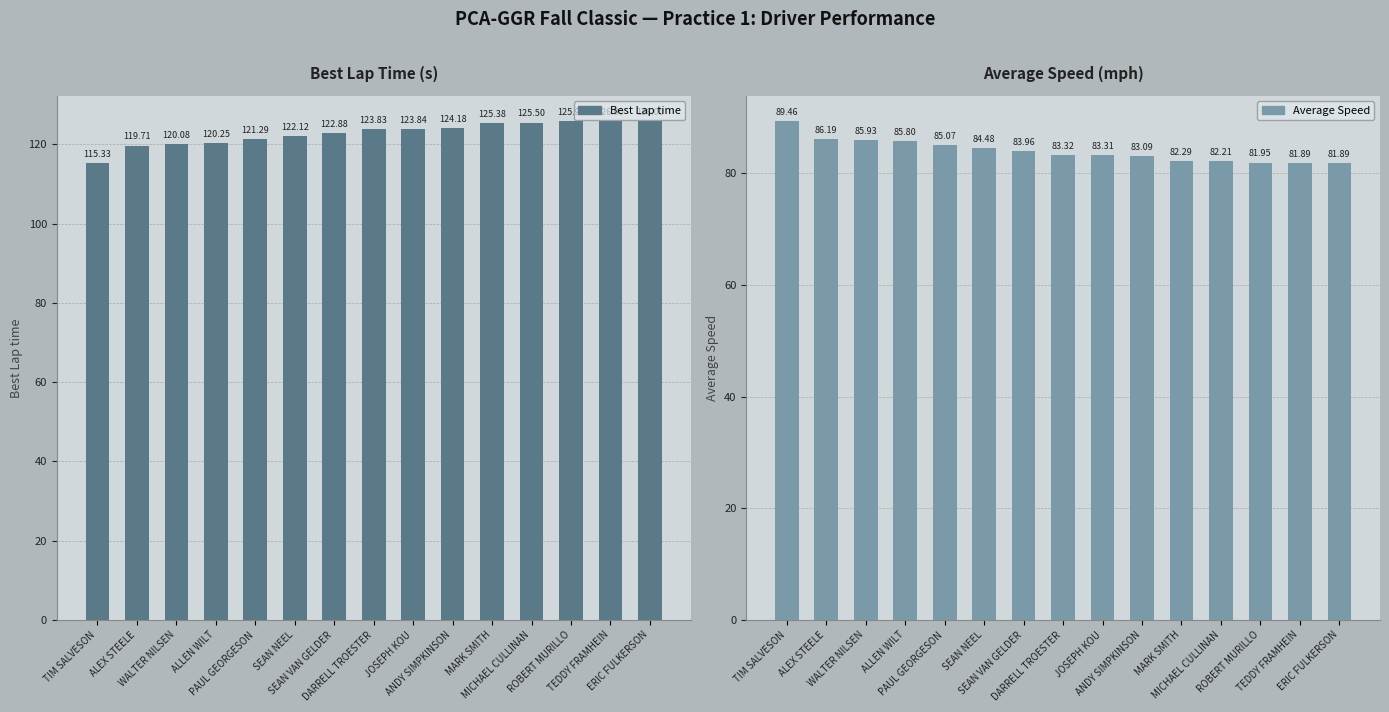

What is the spread (max minus min) of values at PAUL GEORGESON?

36.2